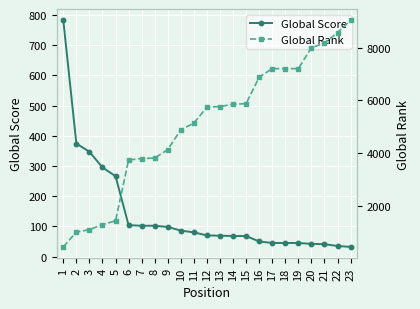

At which label is Global Rank closest to 4739?

10